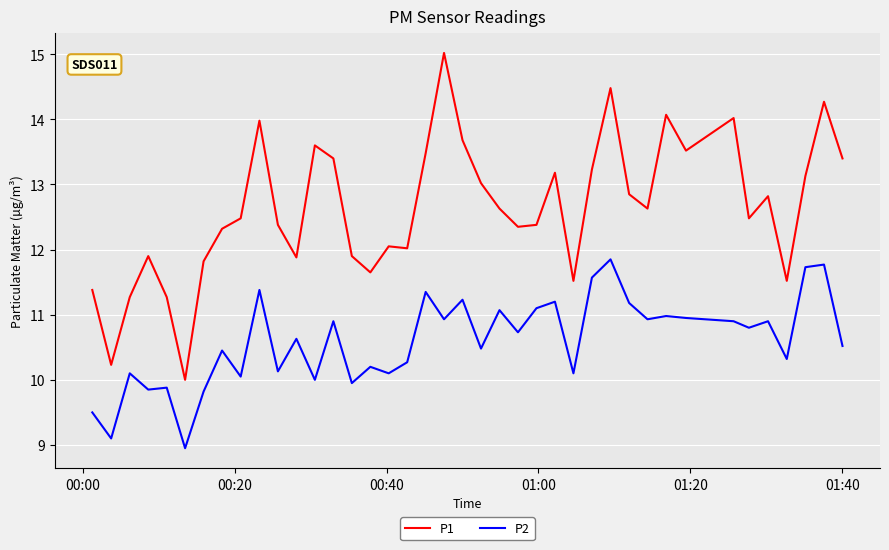

Which series has the largest total across all categories?

P1